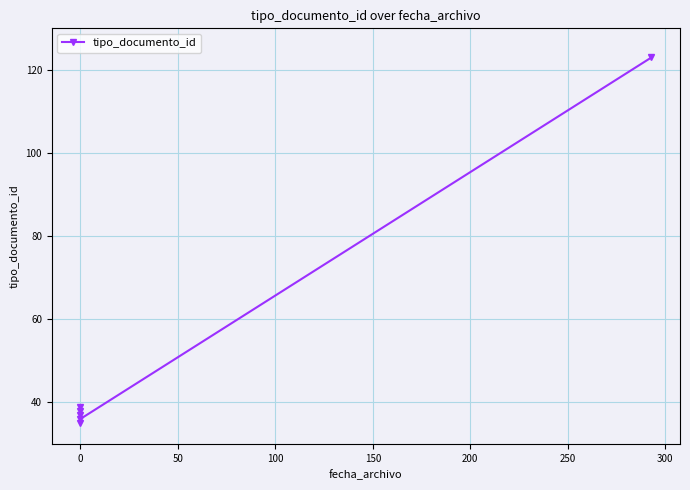

What is the greatest value displayed?

123